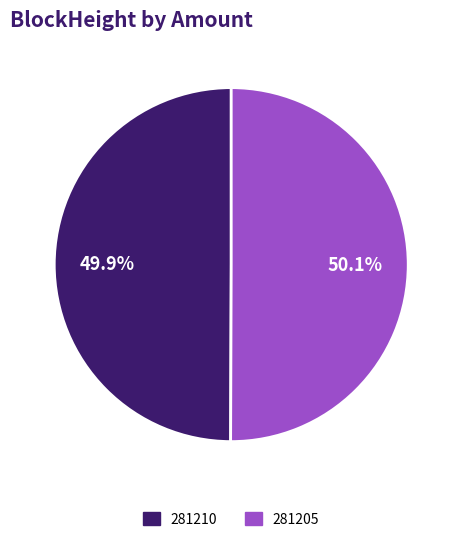

How many slices are in this pie chart?

2